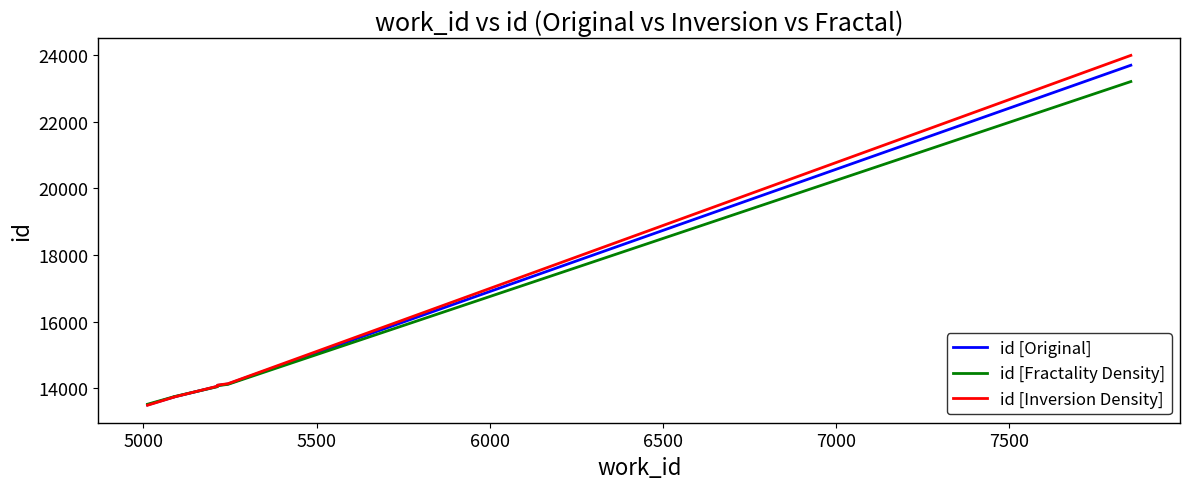

What is the difference between the maximum and second lowest values in the id [Fractality Density] series?

9453.5